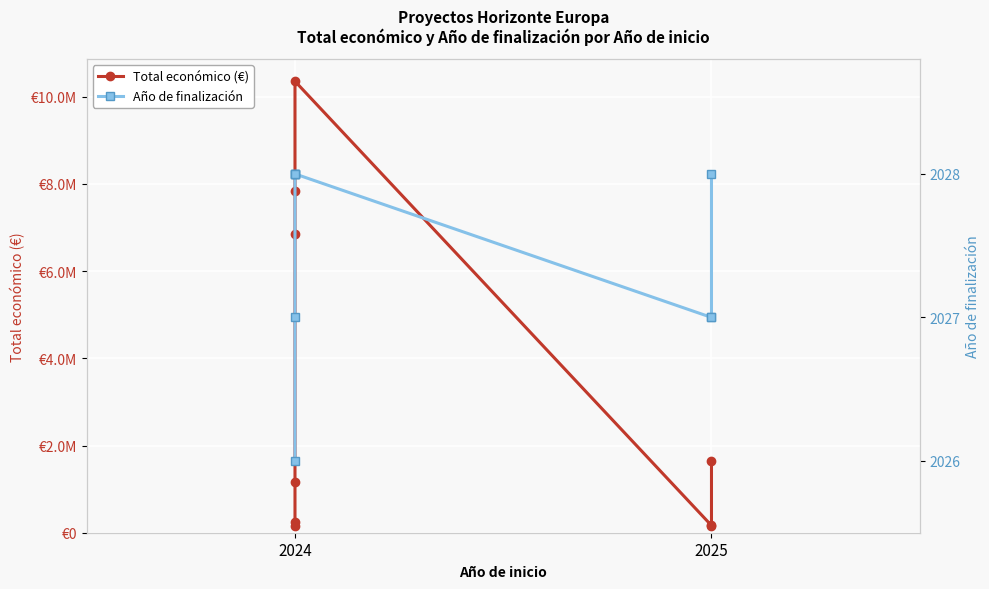

What is the minimum value for Año de finalización?

2026